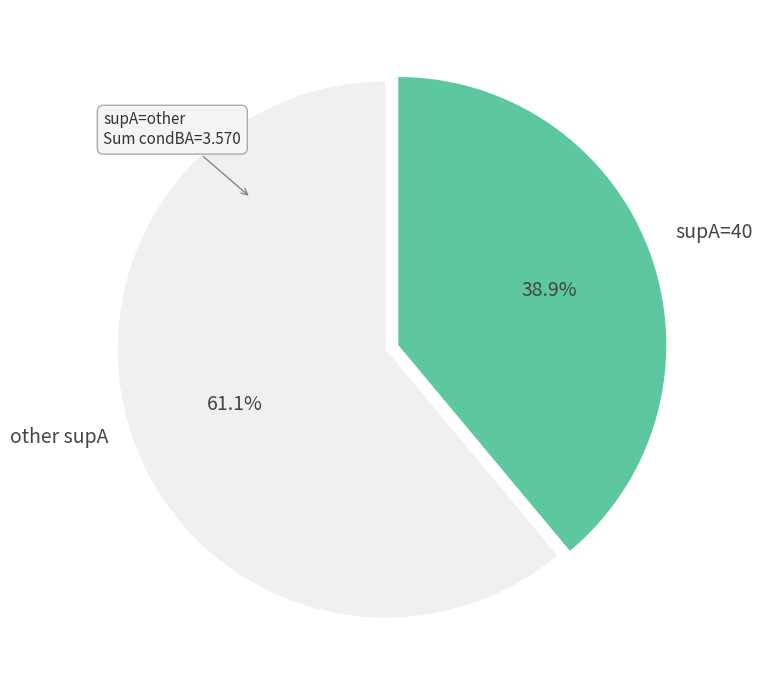

Is there a majority slice in this chart?

Yes